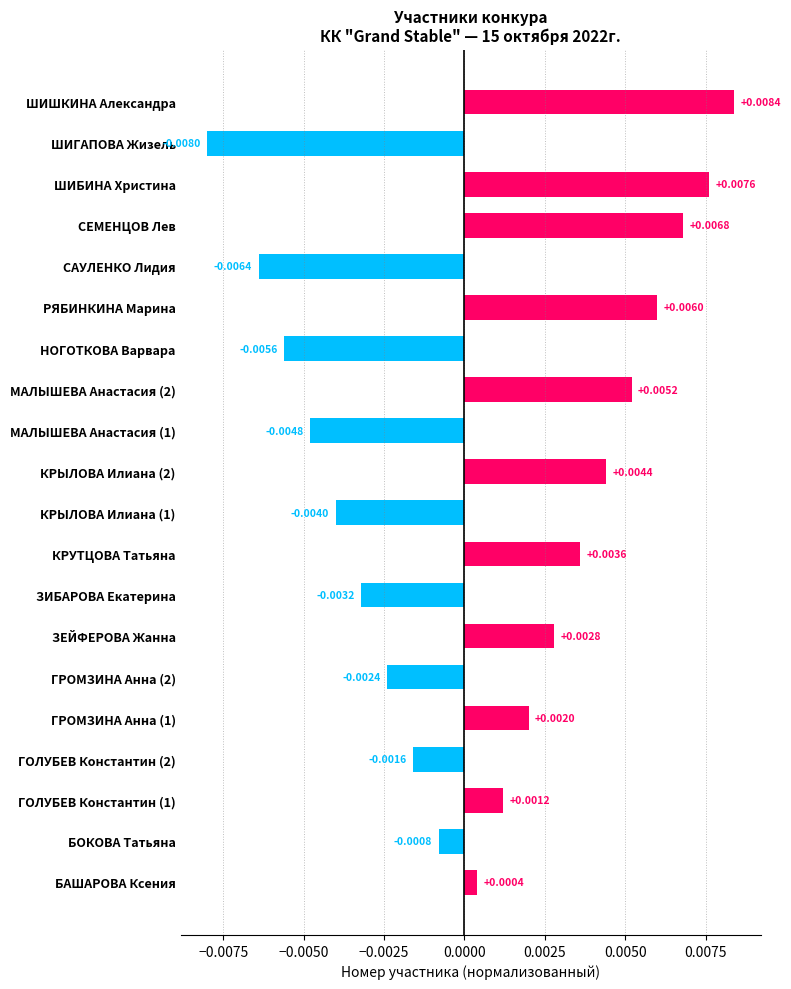

How many data points are less than 0?

9